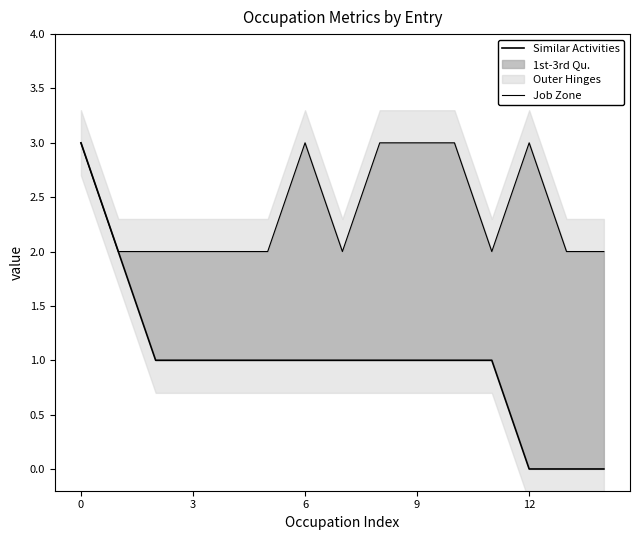

What is the sum of all Job Zone values?

36